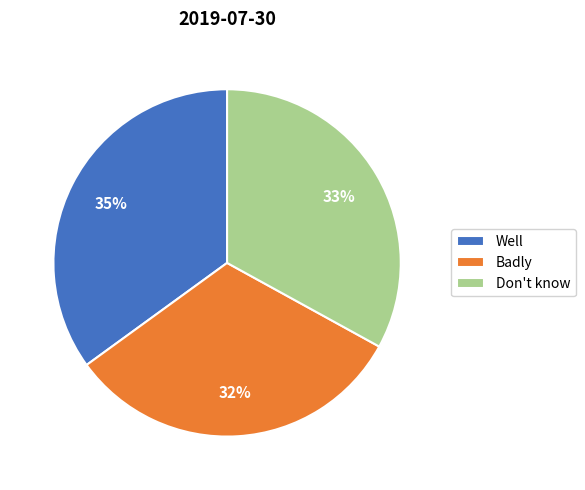

True or false: Well accounts for 48% of the total.

False